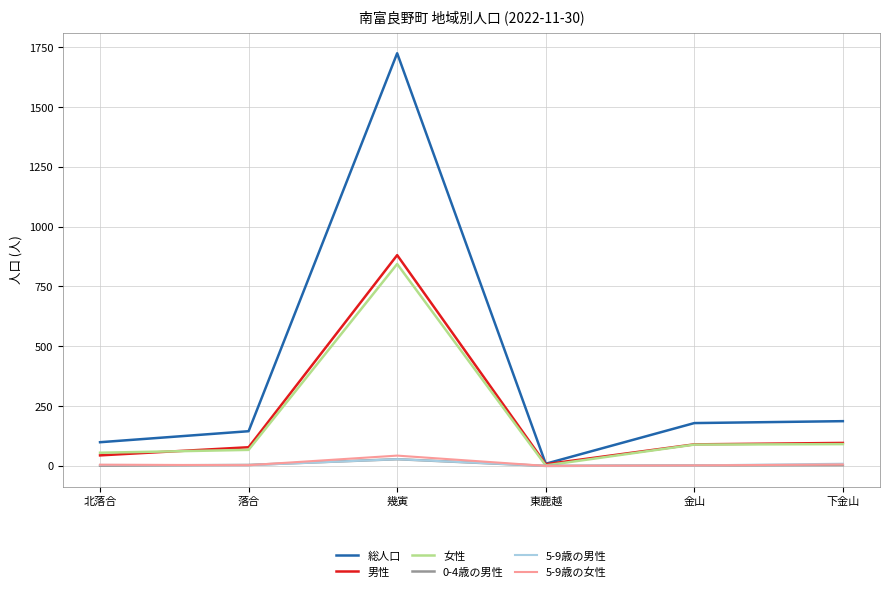

How many distinct data groups are displayed?

6